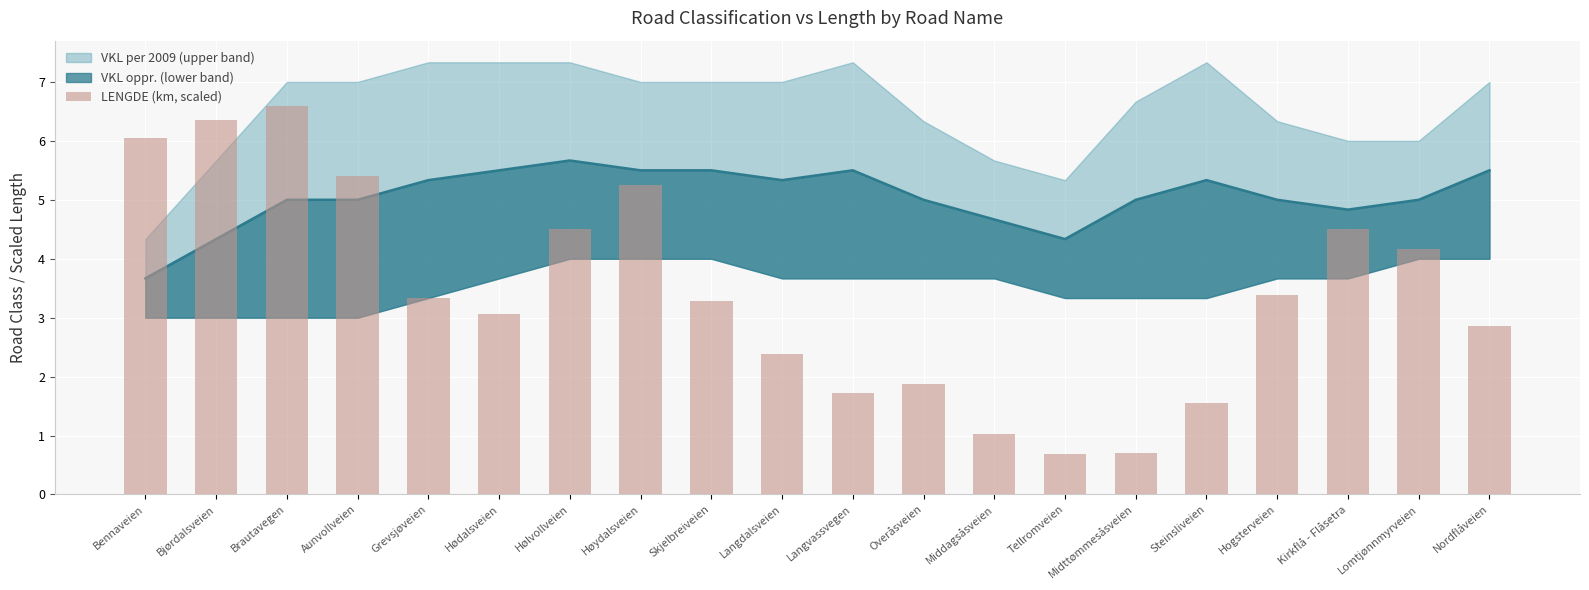

List the labels in order of value, smallest first.

Tellromveien, Midttømmesåsveien, Middagsåsveien, Steinsliveien, Langvassvegen, Overåsveien, Langdalsveien, Nordflåveien, Hødalsveien, Skjelbreiveien, Grevsjøveien, Hogsterveien, Lomtjønnmyrveien, Hølvollveien, Kirkflå - Flåsetra, Høydalsveien, Aunvollveien, Bennaveien, Bjørdalsveien, Brautavegen